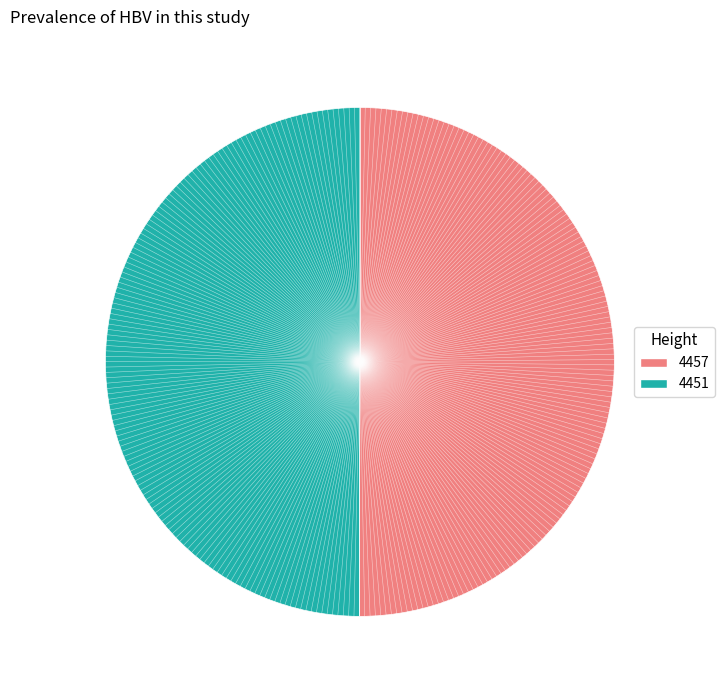

The 4451 slice represents 37% of the pie. True or false?

False